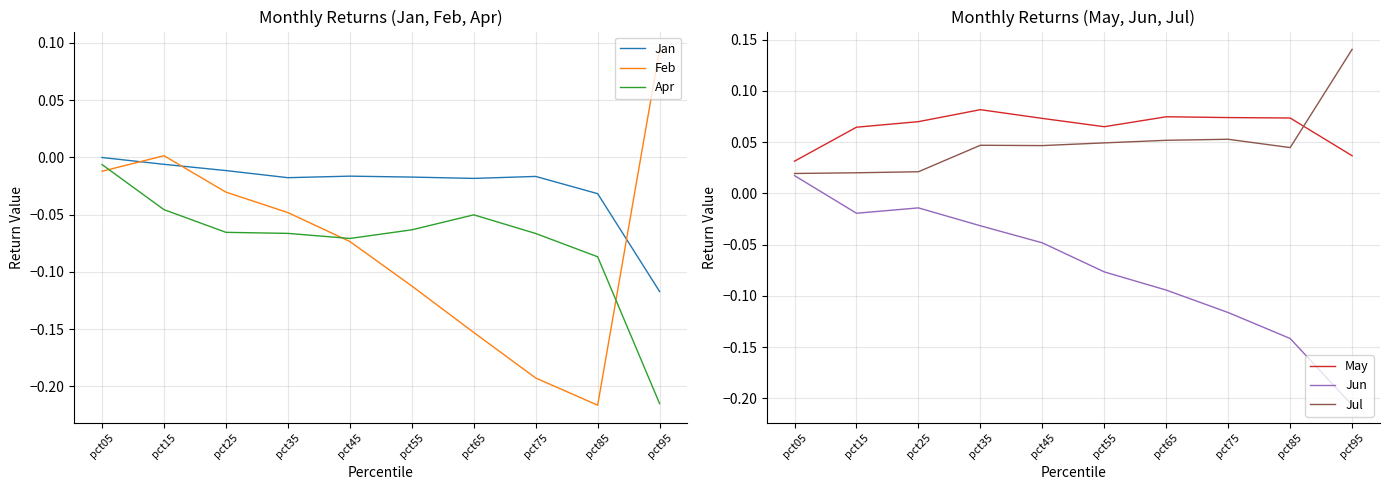

Is it true that Feb equals -0.0 at pct25?

True